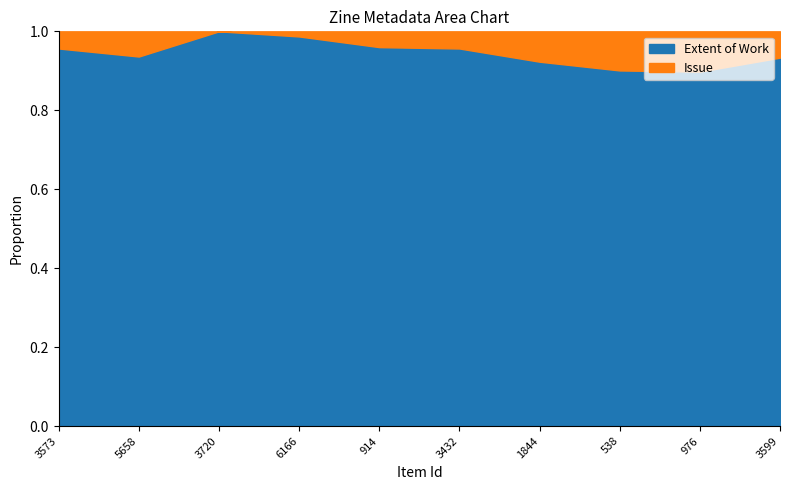

What is the sum of all Extent of Work values?

476